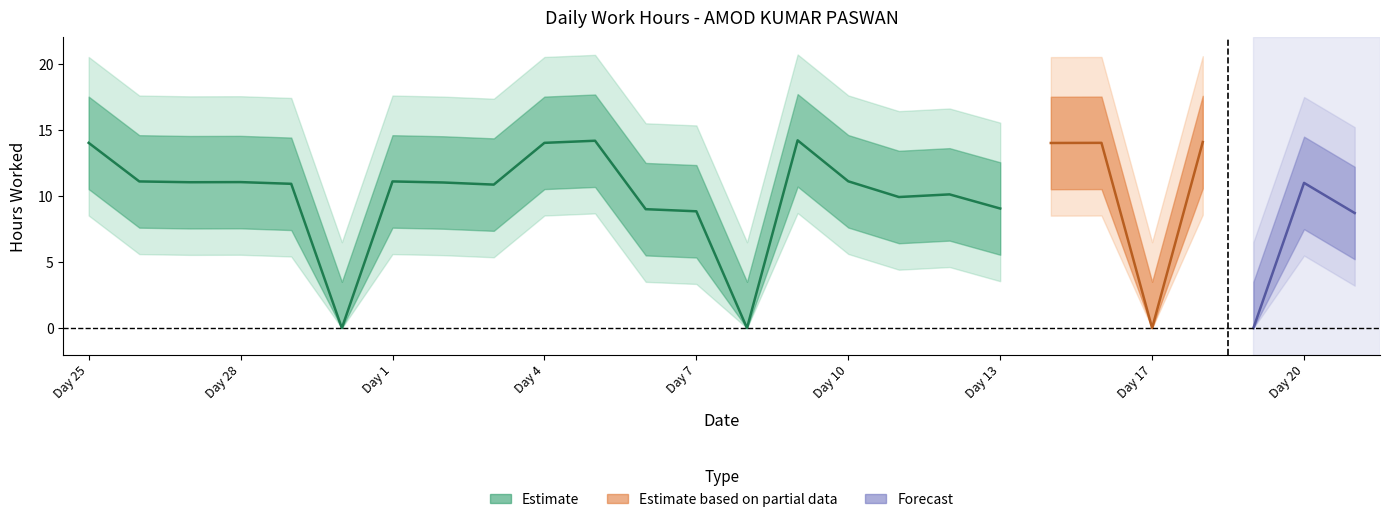

What is the change in value from 8 to 10?

+11.1